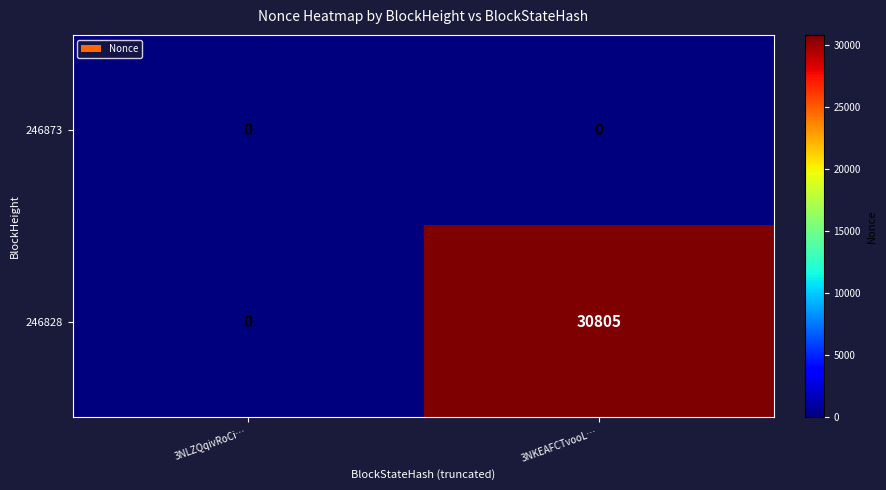

Reading right to left, extract all data points from this chart.

246873: 0	0
246828: 30805	0